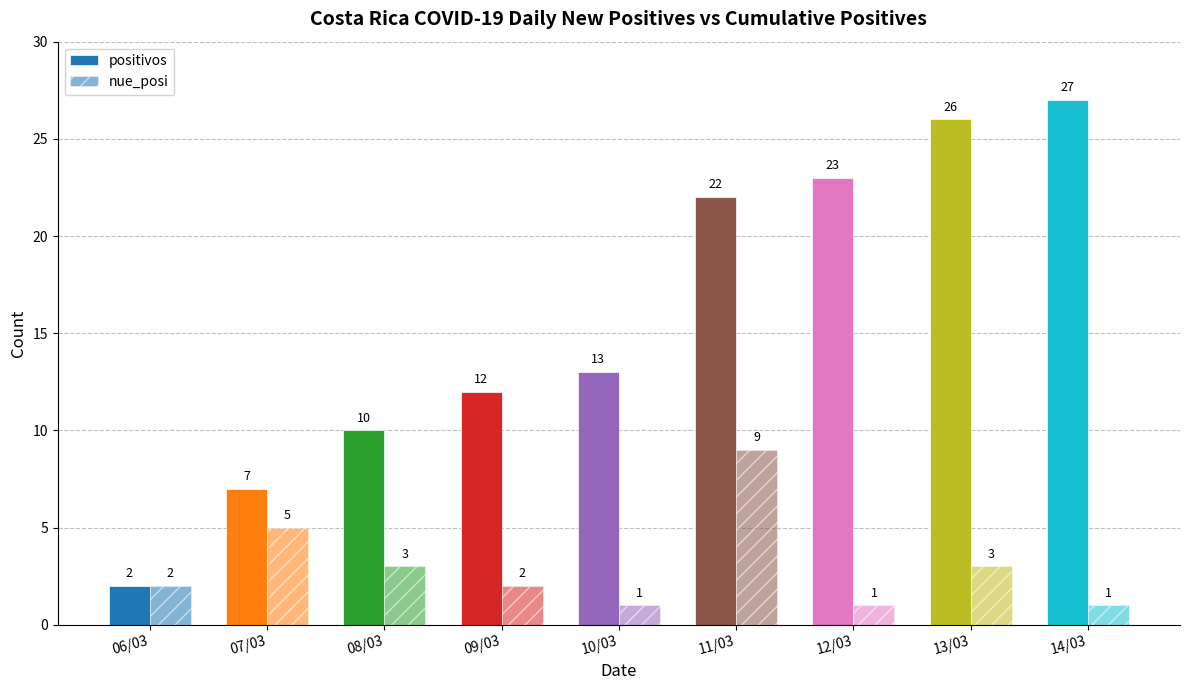

Reading left to right, extract all data points from this chart.

positivos: 2	7	10	12	13	22	23	26	27
nue_posi: 2	5	3	2	1	9	1	3	1